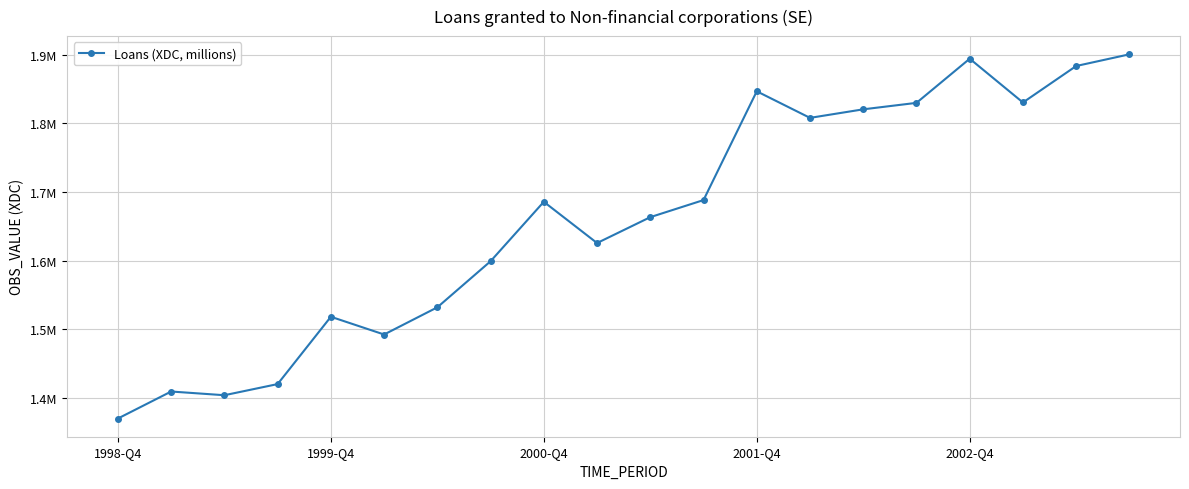

What is the maximum value shown in the chart?

1900438